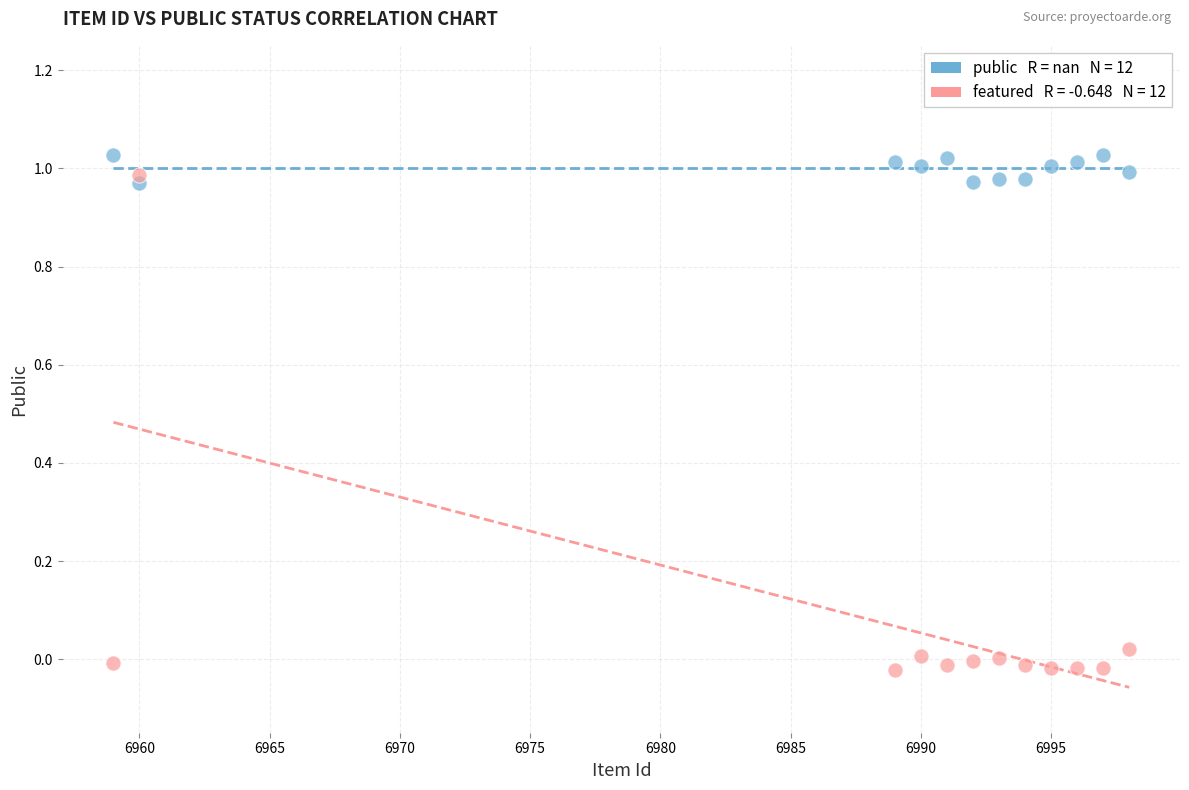

Across all data points, what is the range of X values (max minus min)?

39.0